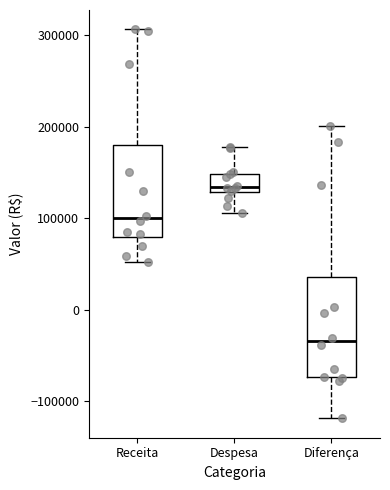

Which box's median line is the highest?

Despesa